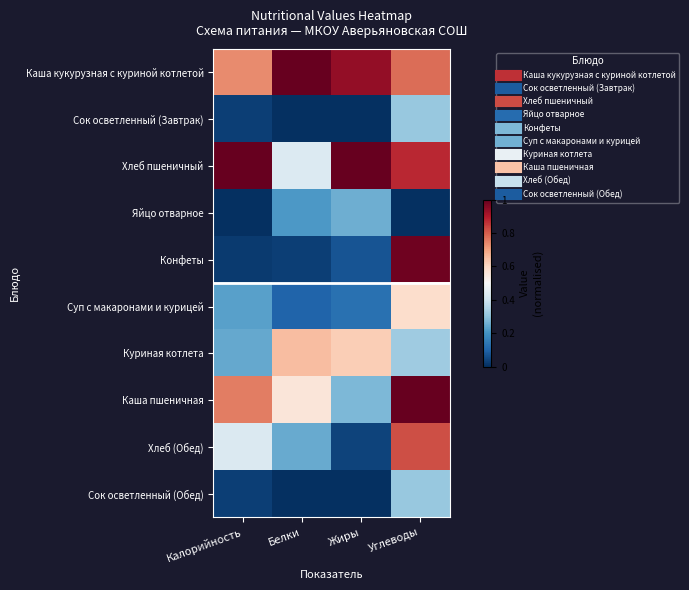

Which label corresponds to the largest value in the chart?

Белки